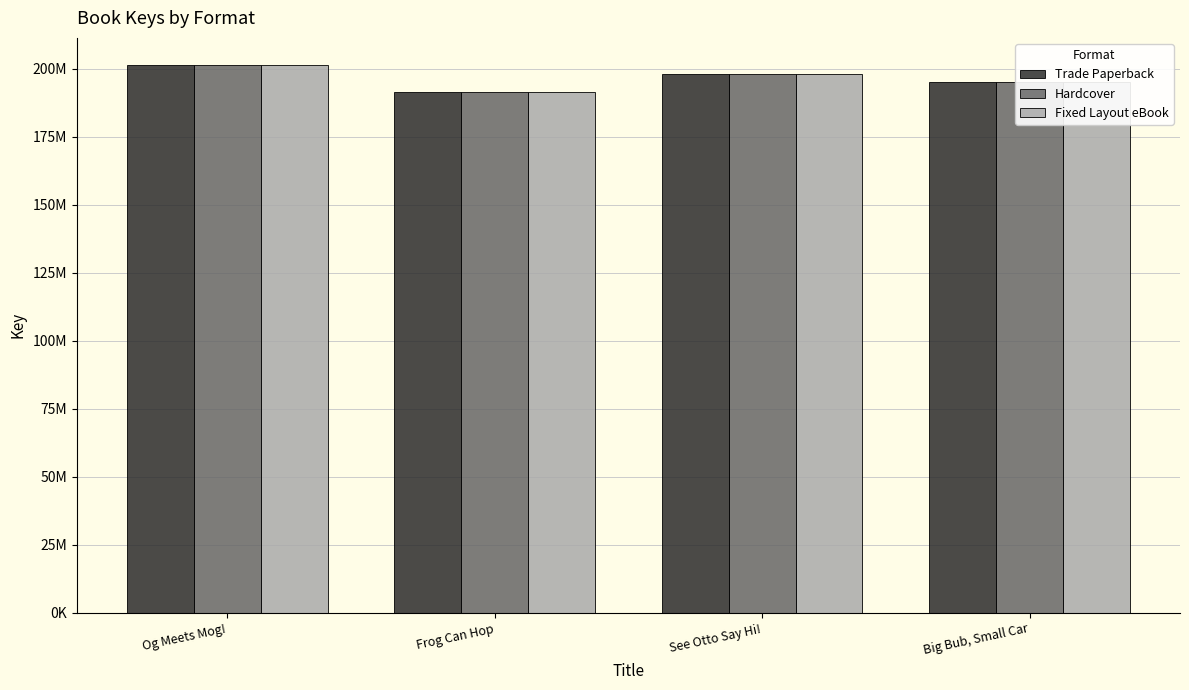

Are the bars grouped side by side (vs. stacked)?

Yes